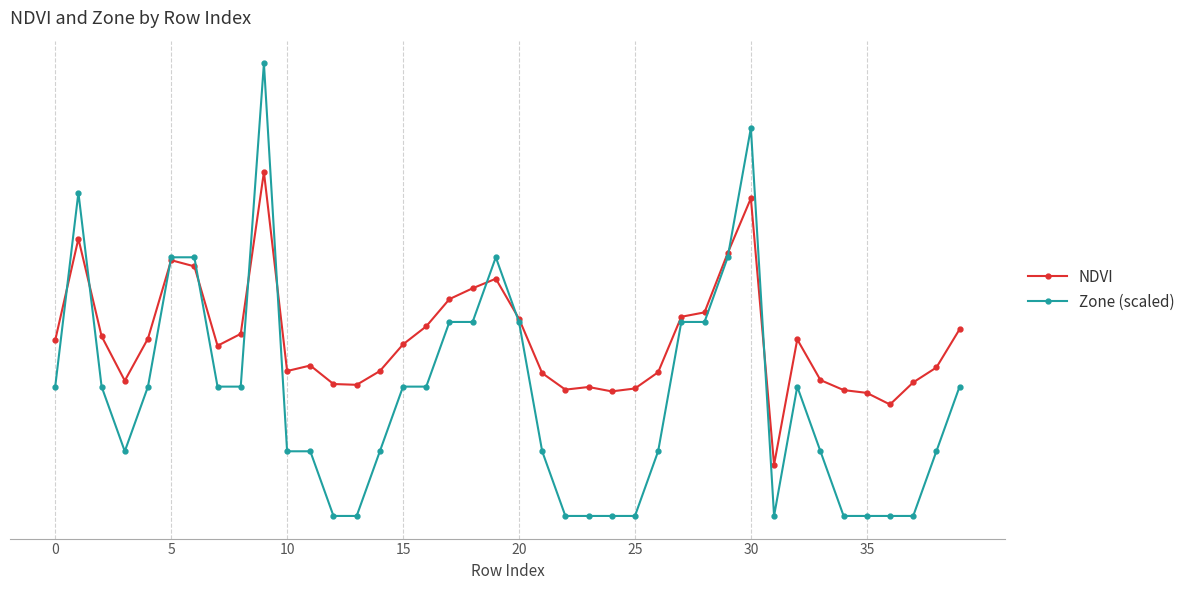

What is the lowest value of the Zone (scaled) series?

0.1